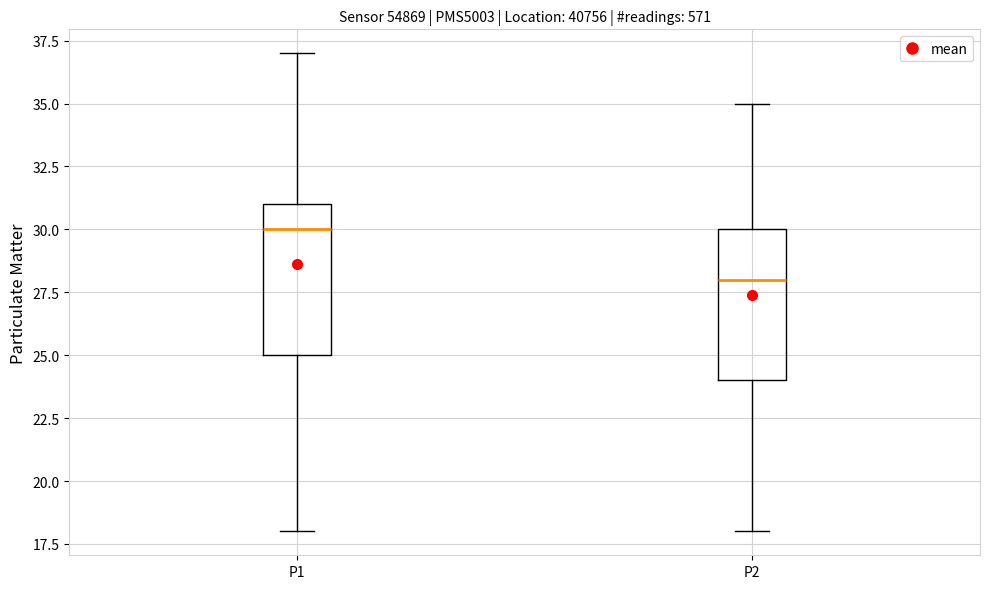

Where does the median line of the box for P1 sit on the y-axis? The values are not printed on the chart, so give them approximately, as read against the axis.

30